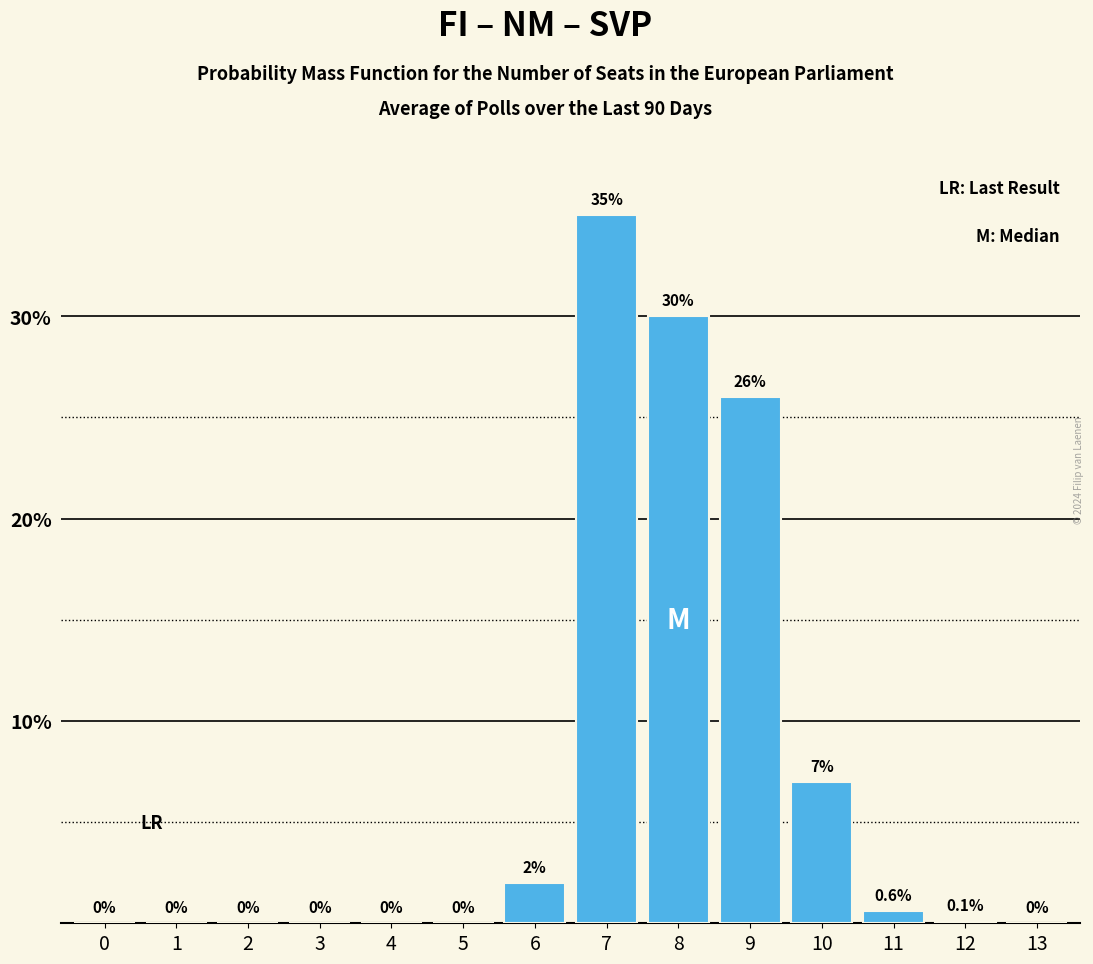

Reading right to left, transcribe all the data shown in this chart.

13=0.0	12=0.1	11=0.6	10=7.0	9=26.0	8=30.0	7=35.0	6=2.0	5=0.0	4=0.0	3=0.0	2=0.0	1=0.0	0=0.0